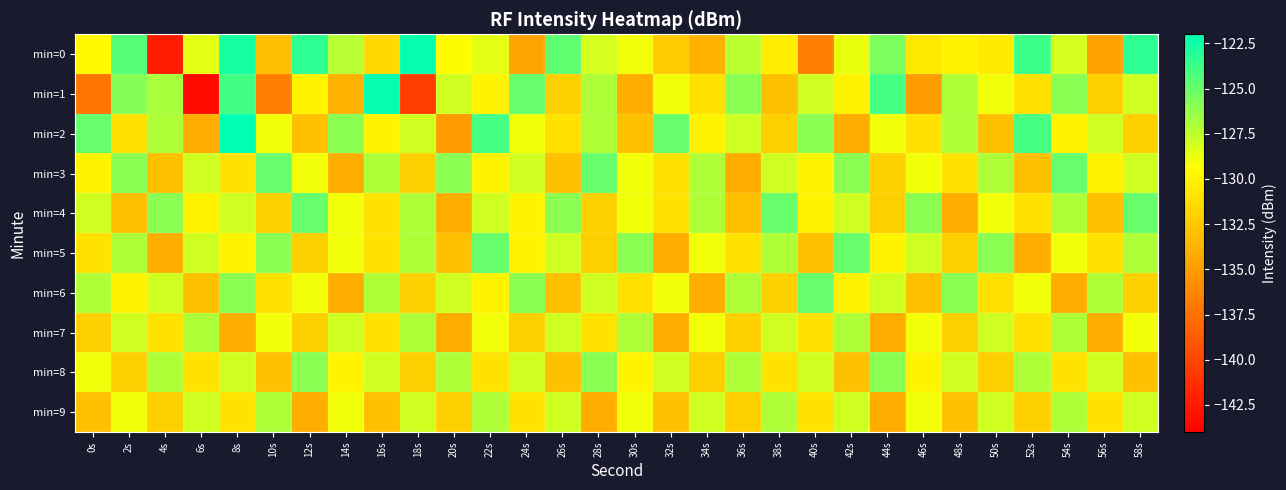

What is the difference between the highest and lowest values at 12s?

10.6